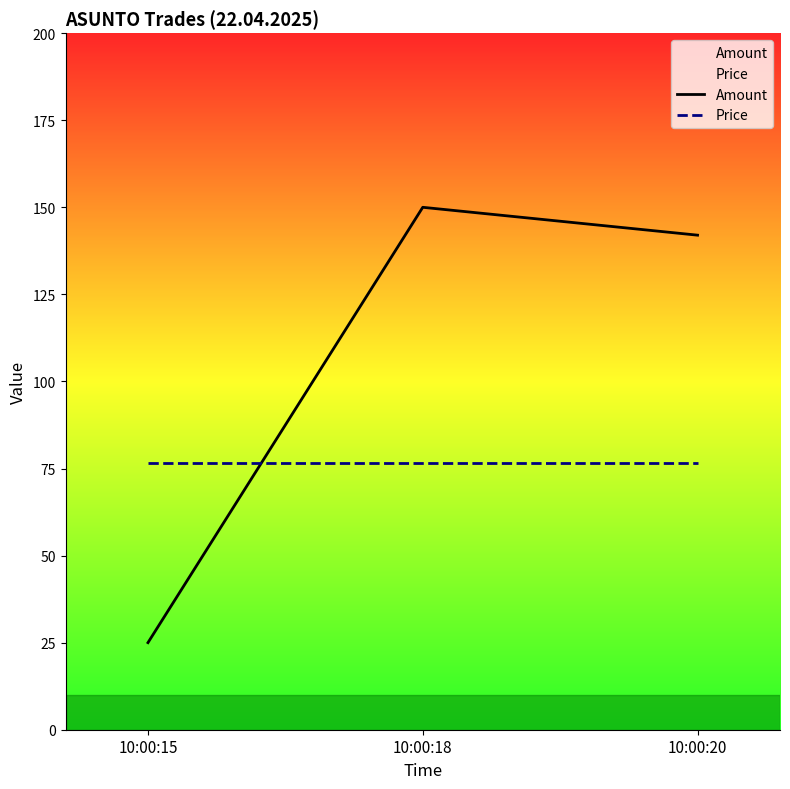

What is the total value across all series at 10:00:18?

226.5